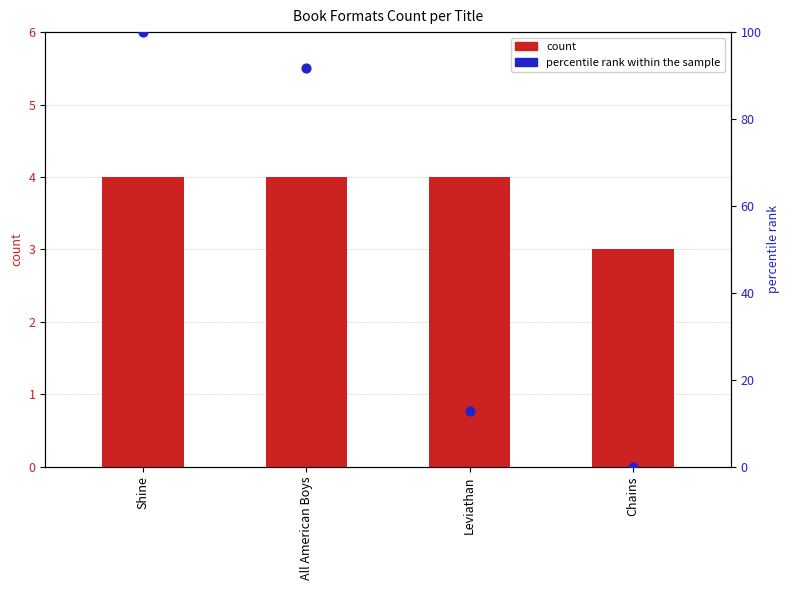

What is the total value across all series at Leviathan?

16.8